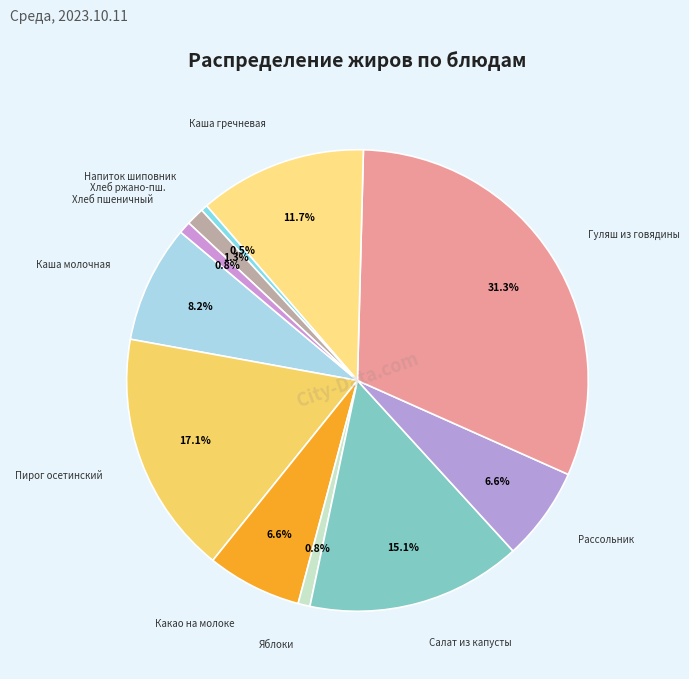

Which slice is the largest?

Гуляш из говядины